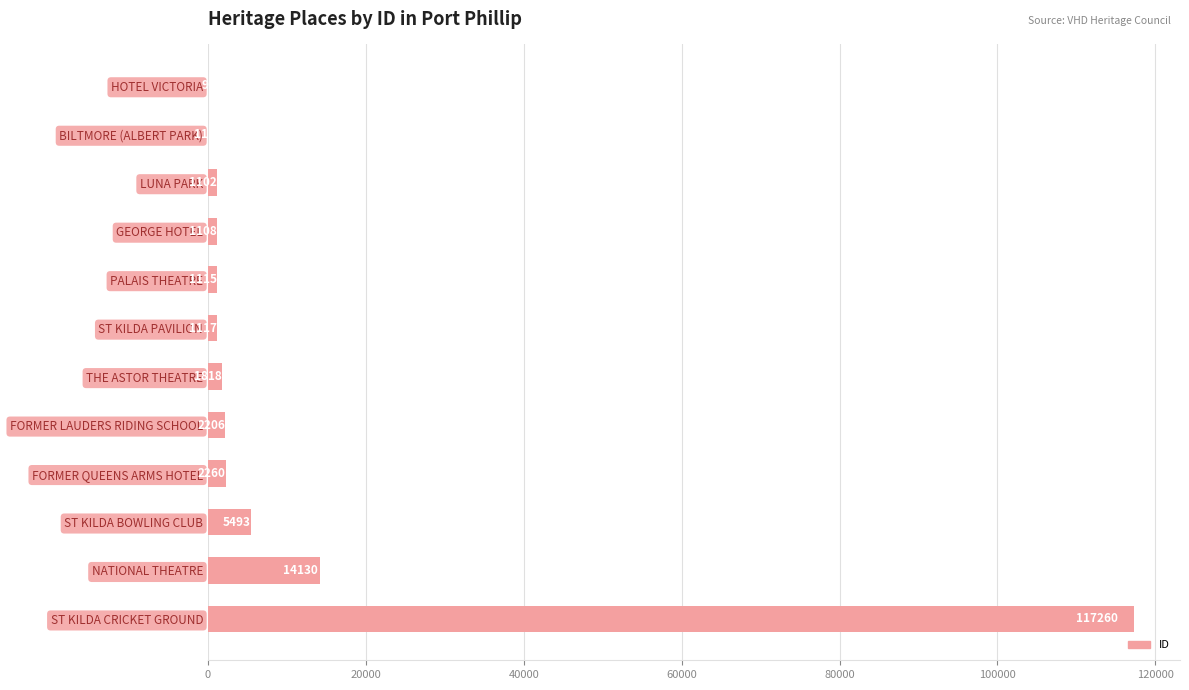

Which label corresponds to the largest value in the chart?

ST KILDA CRICKET GROUND